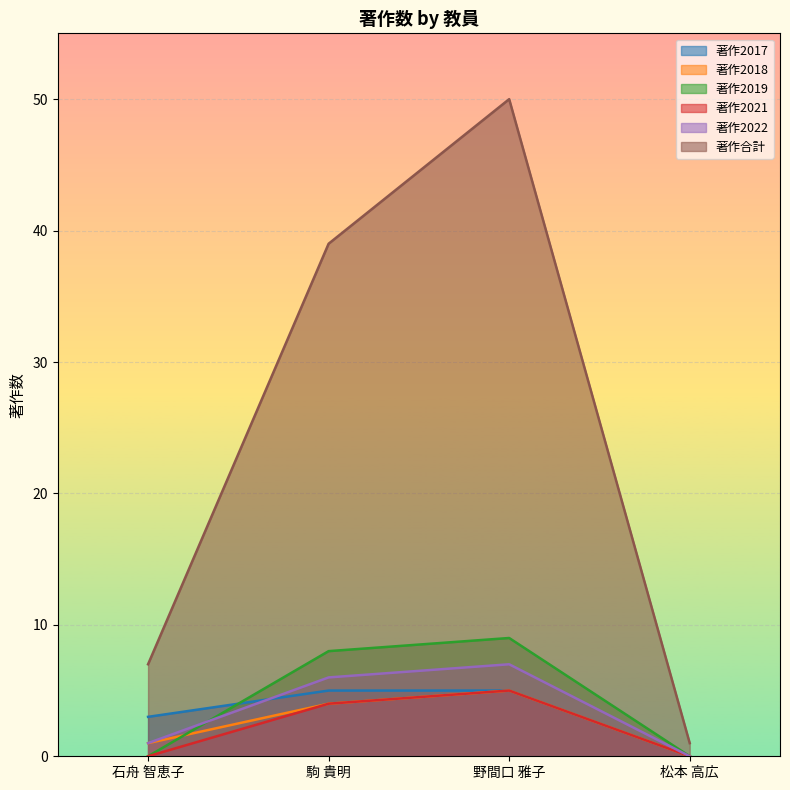

Where is the first local maximum for 著作2022?

野間口 雅子